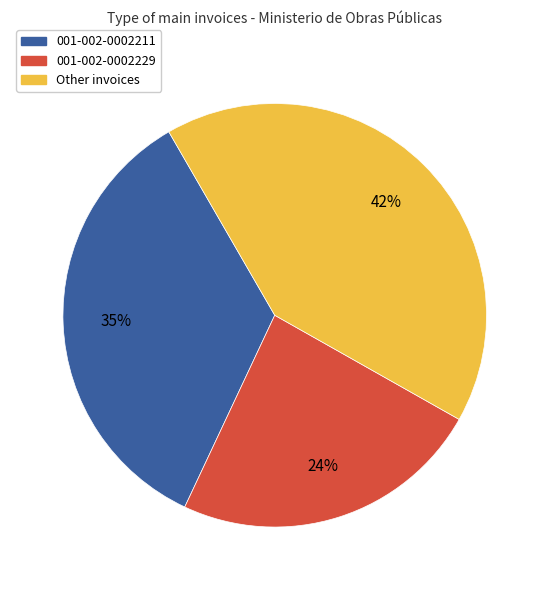

Is it true that 001-002-0002211 is 44% of the pie?

False